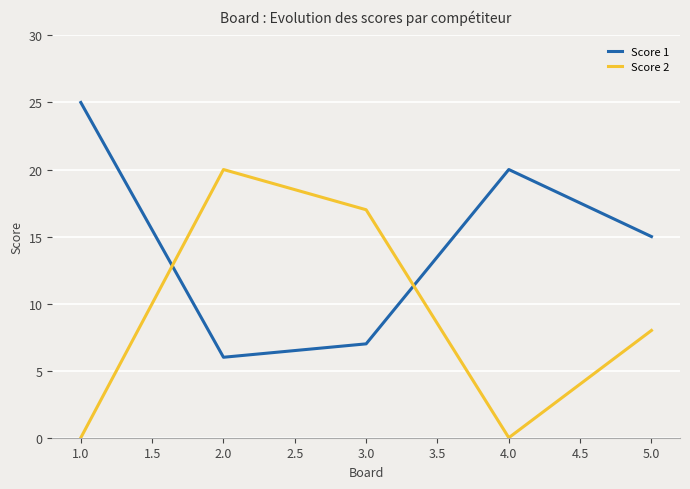

Is the value of Score 1 at 1.0 greater than the value of Score 2 at 2.0?

Yes